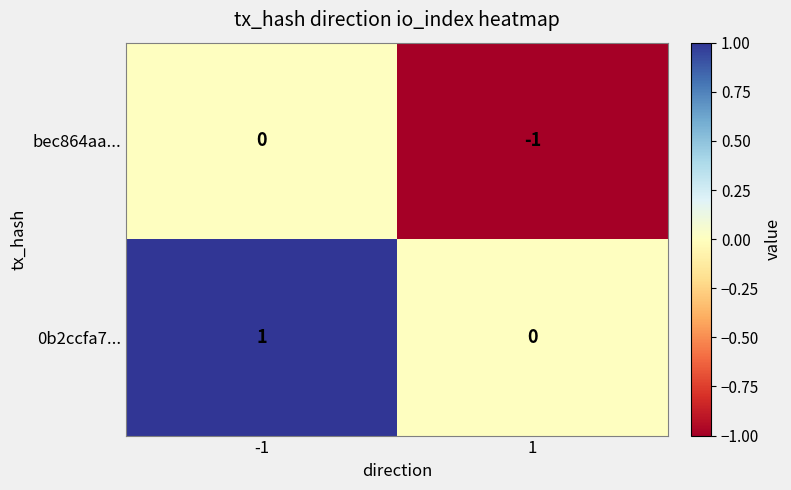

Which series has the largest total across all categories?

0b2ccfa7...